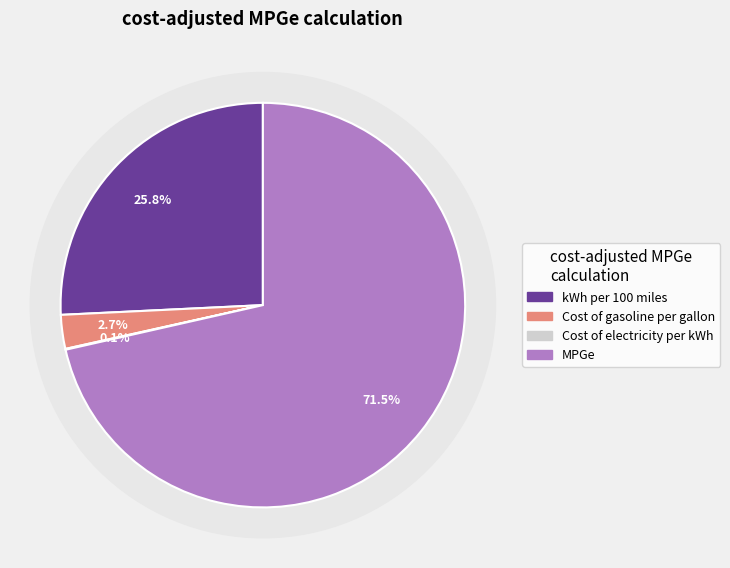

Count the number of slices in the pie.

4